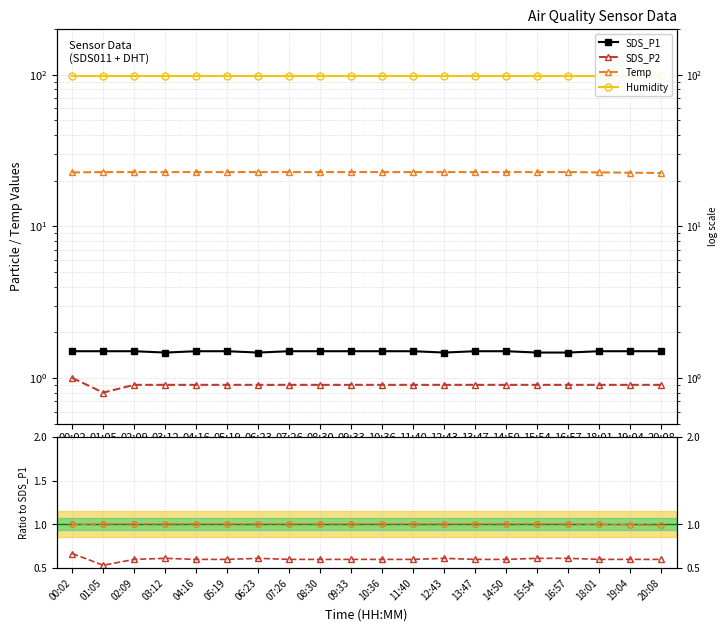

What is the average value of the SDS_P1 series?

1.5